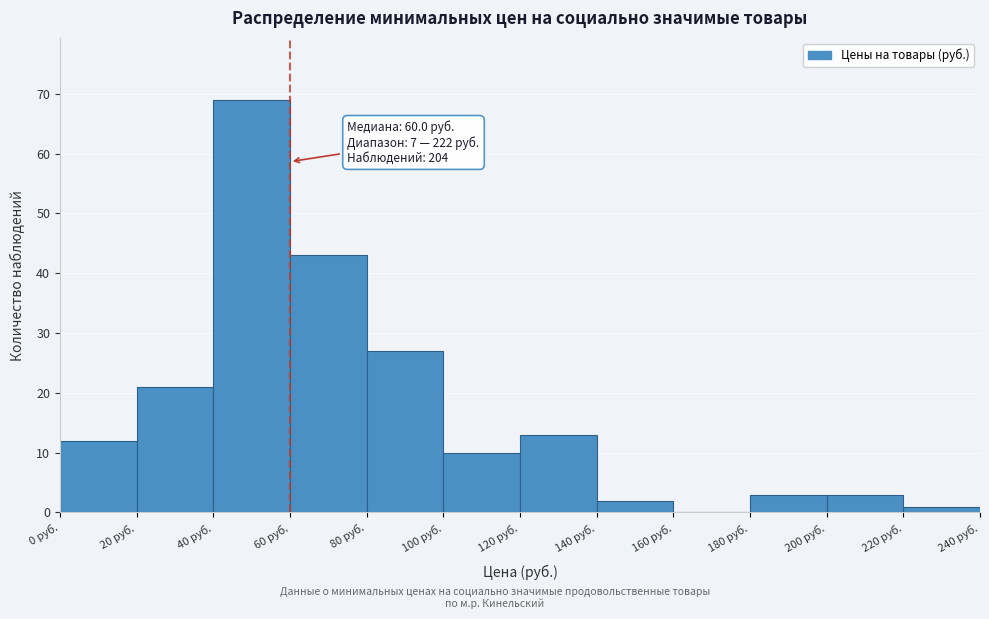

Over which range of the x-axis is the bar tallest?

40 to 60